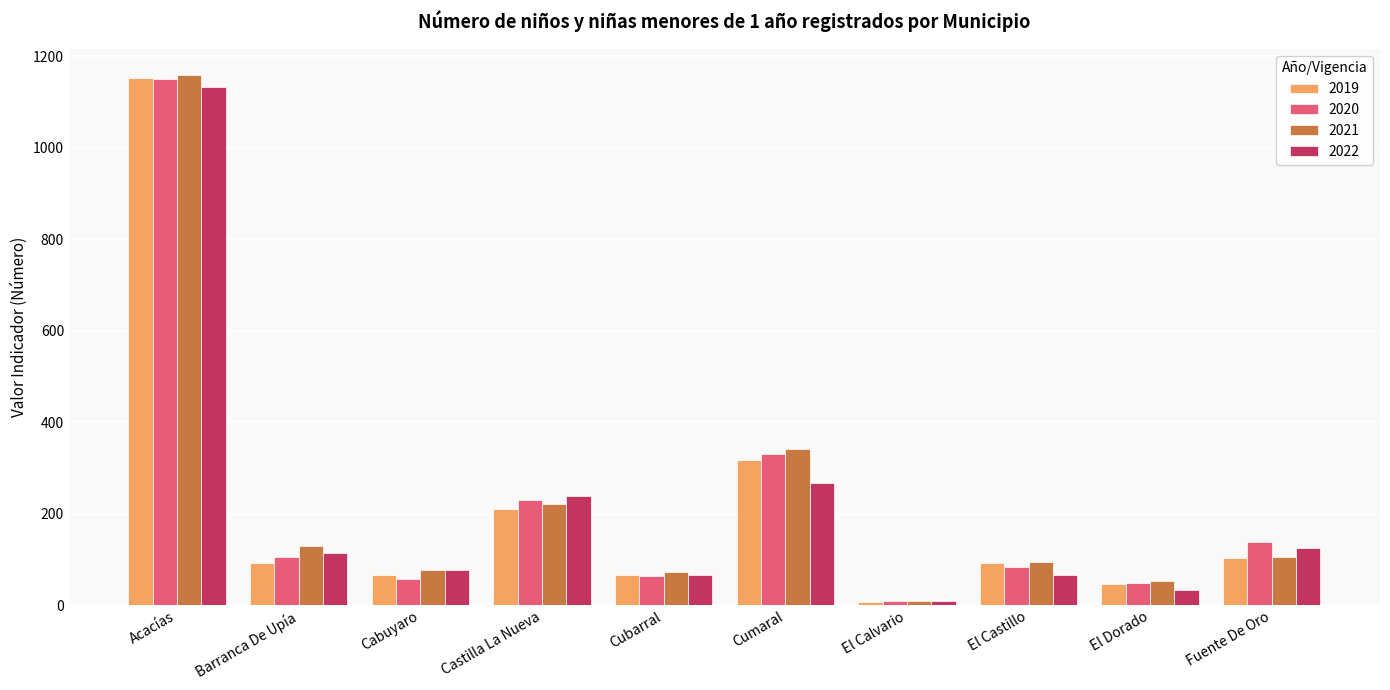

Between Cubarral and Fuente De Oro, which series saw the biggest shift?

2020